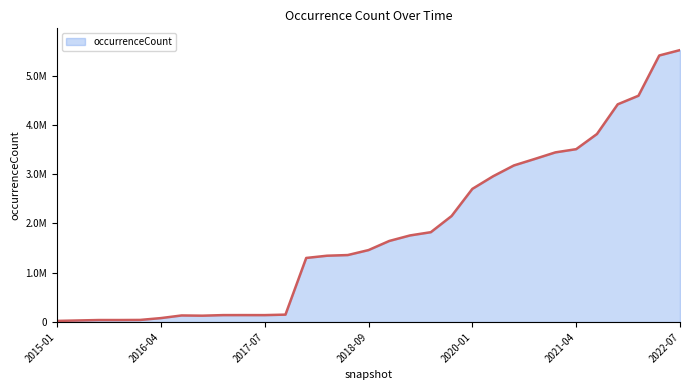

Does the chart have visible grid lines?

No